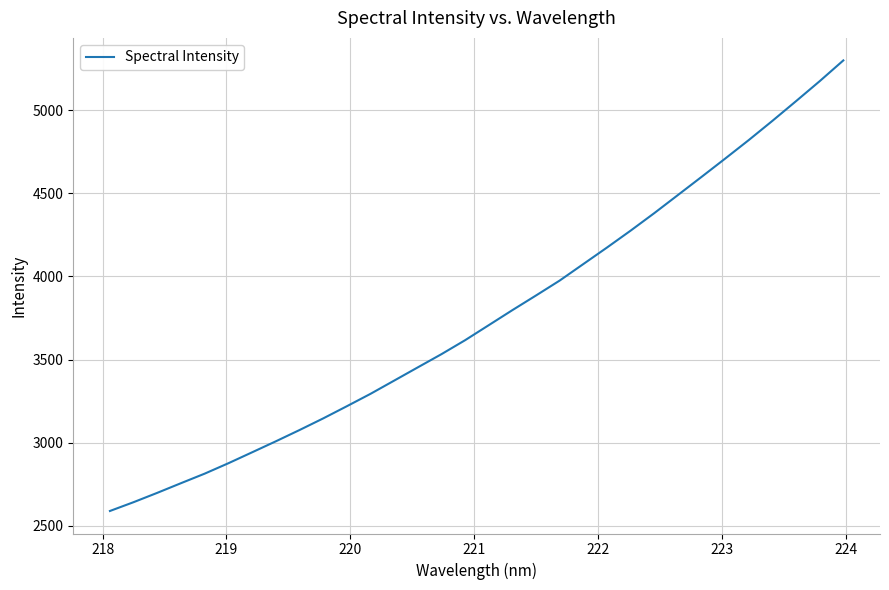

True or false: there are more than 2 points higher than both neighbors.

False